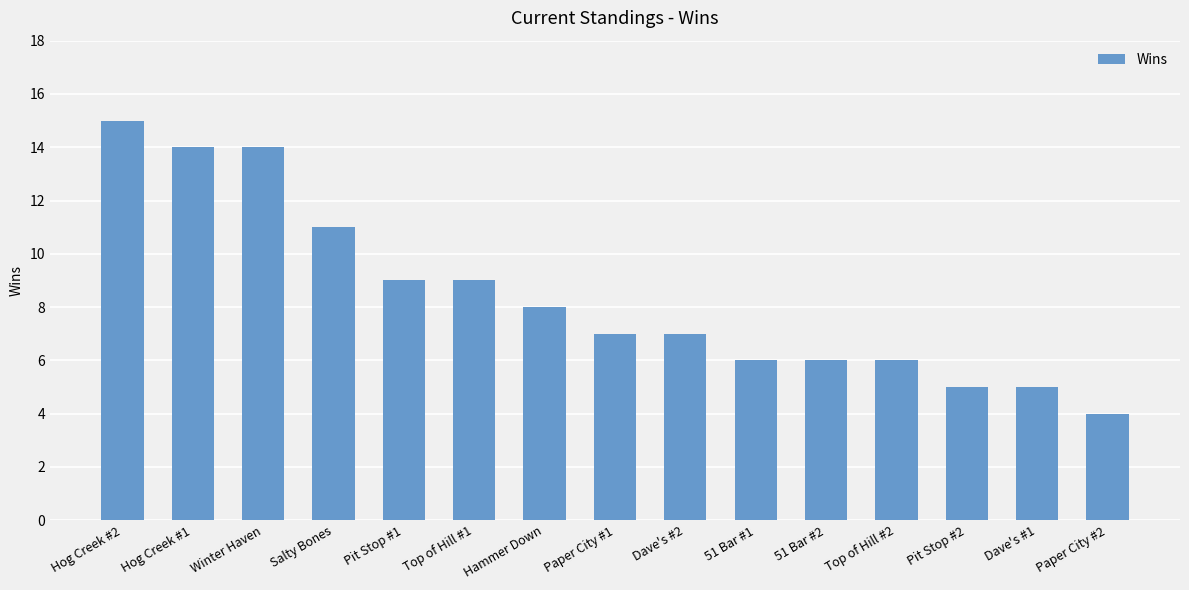

Does the chart contain stacked bars?

No